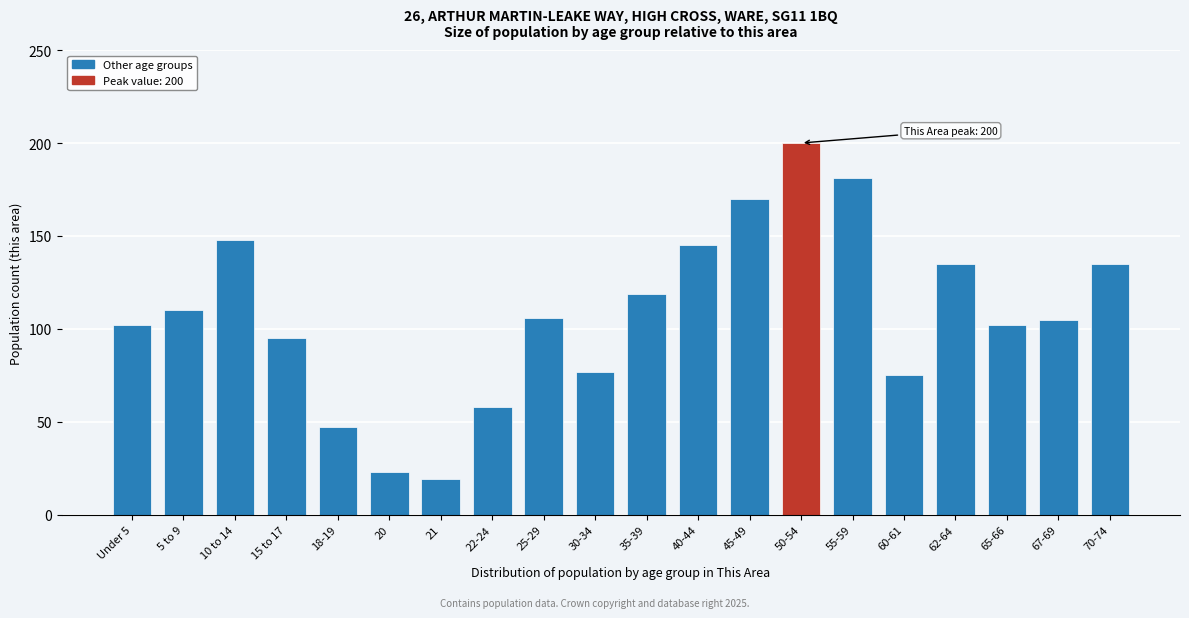

Reading left to right, transcribe all the data shown in this chart.

102	110	148	95	47	23	19	58	106	77	119	145	170	200	181	75	135	102	105	135